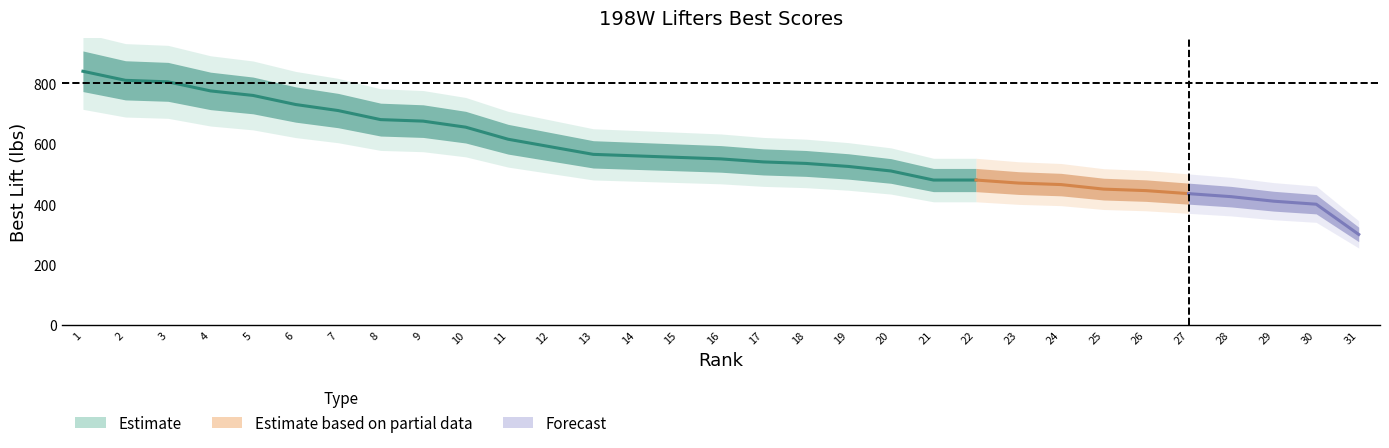

How many data points are less than 550?

15